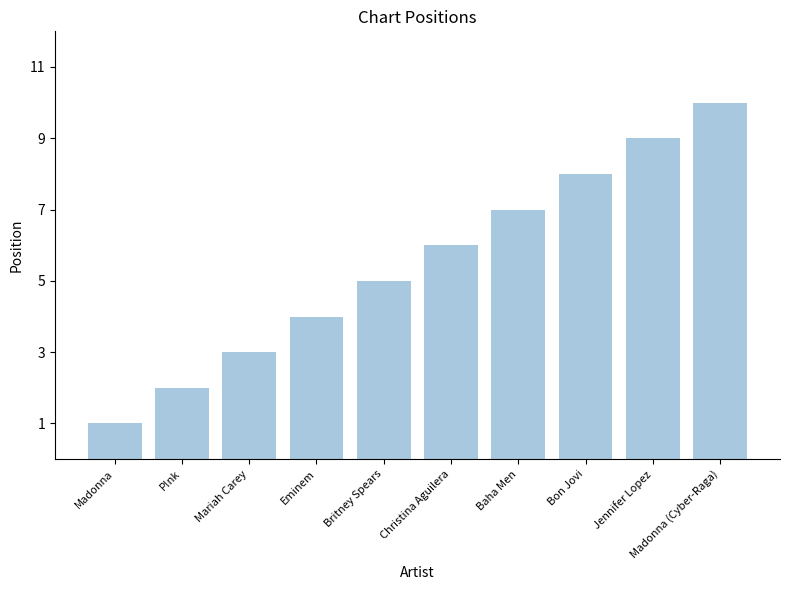

Rank the categories by value from lowest to highest.

Madonna, P!nk, Mariah Carey, Eminem, Britney Spears, Christina Aguilera, Baha Men, Bon Jovi, Jennifer Lopez, Madonna (Cyber-Raga)